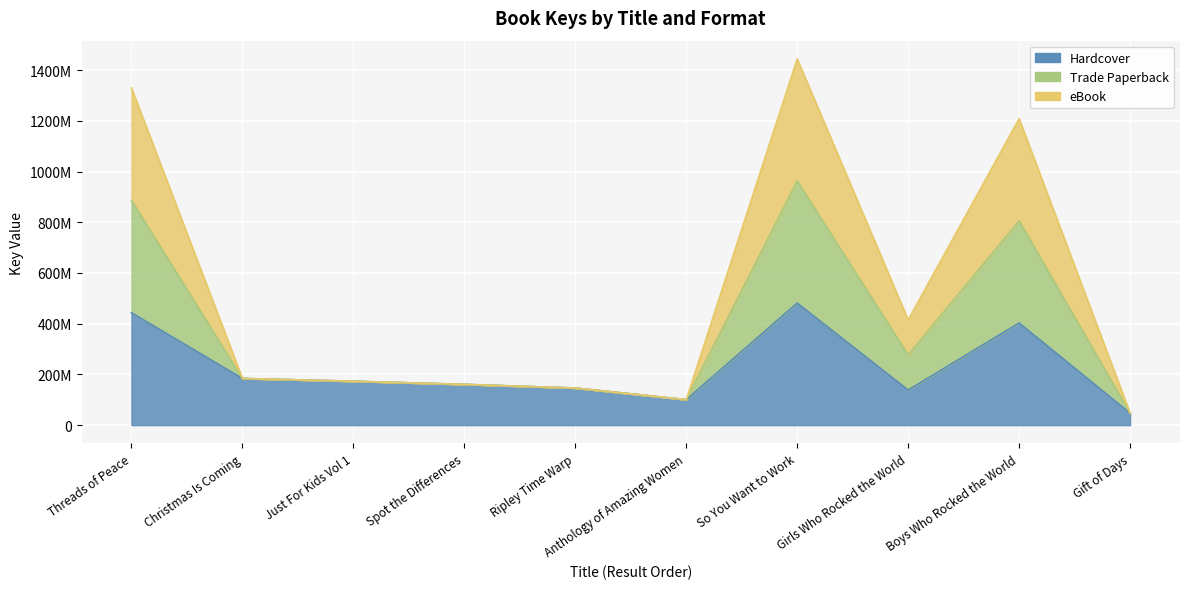

At which category does Trade Paperback reach its first local peak?

So You Want to Work